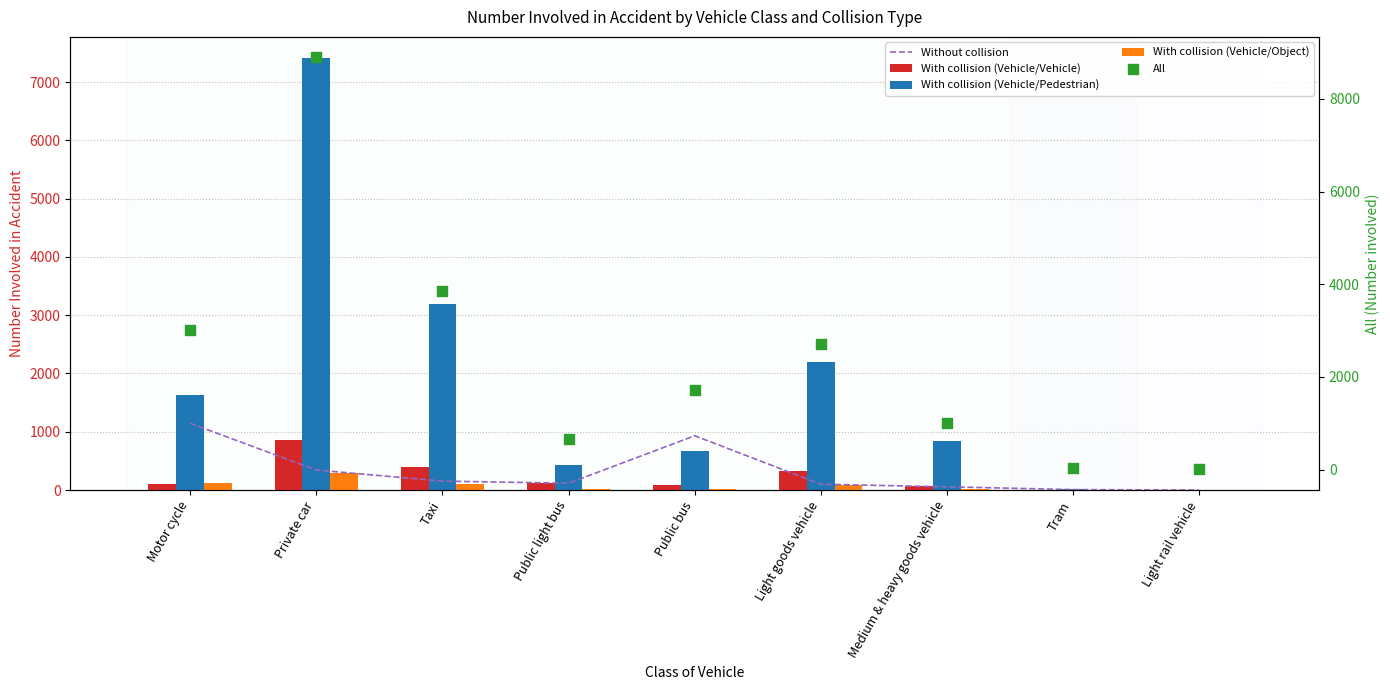

Which series reaches the minimum Y coordinate?

Without collision